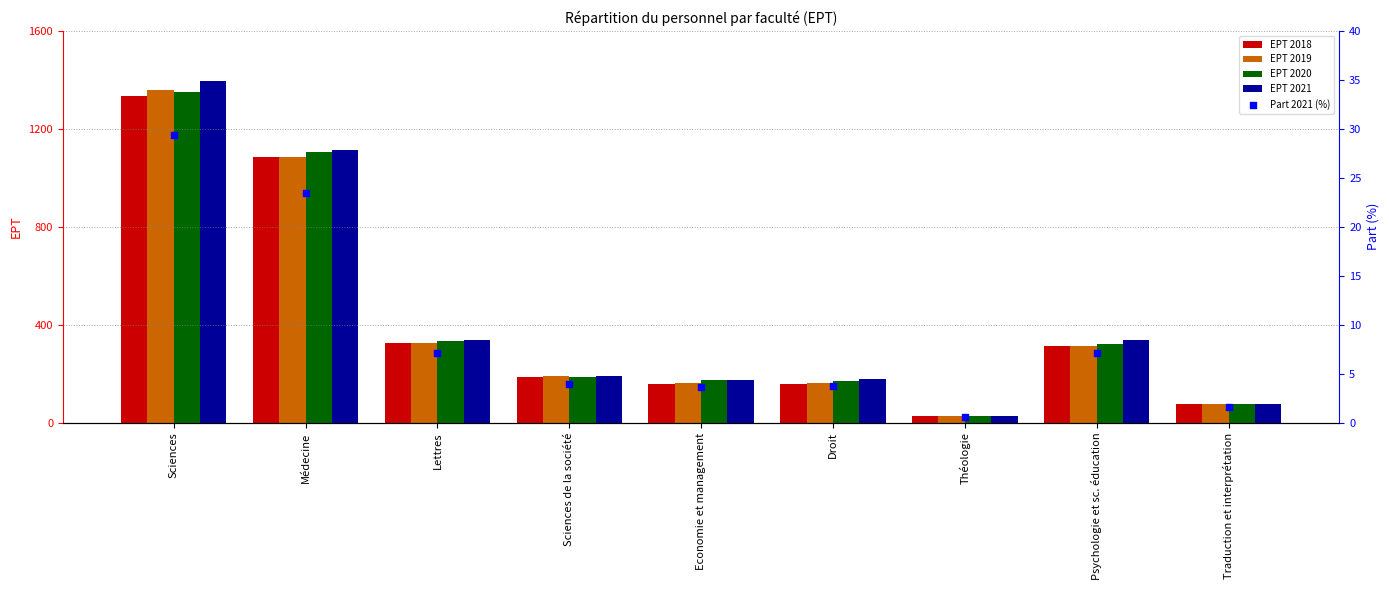

What are all the series names shown in the legend?

EPT 2018, EPT 2019, EPT 2020, EPT 2021, Part 2021 (%)